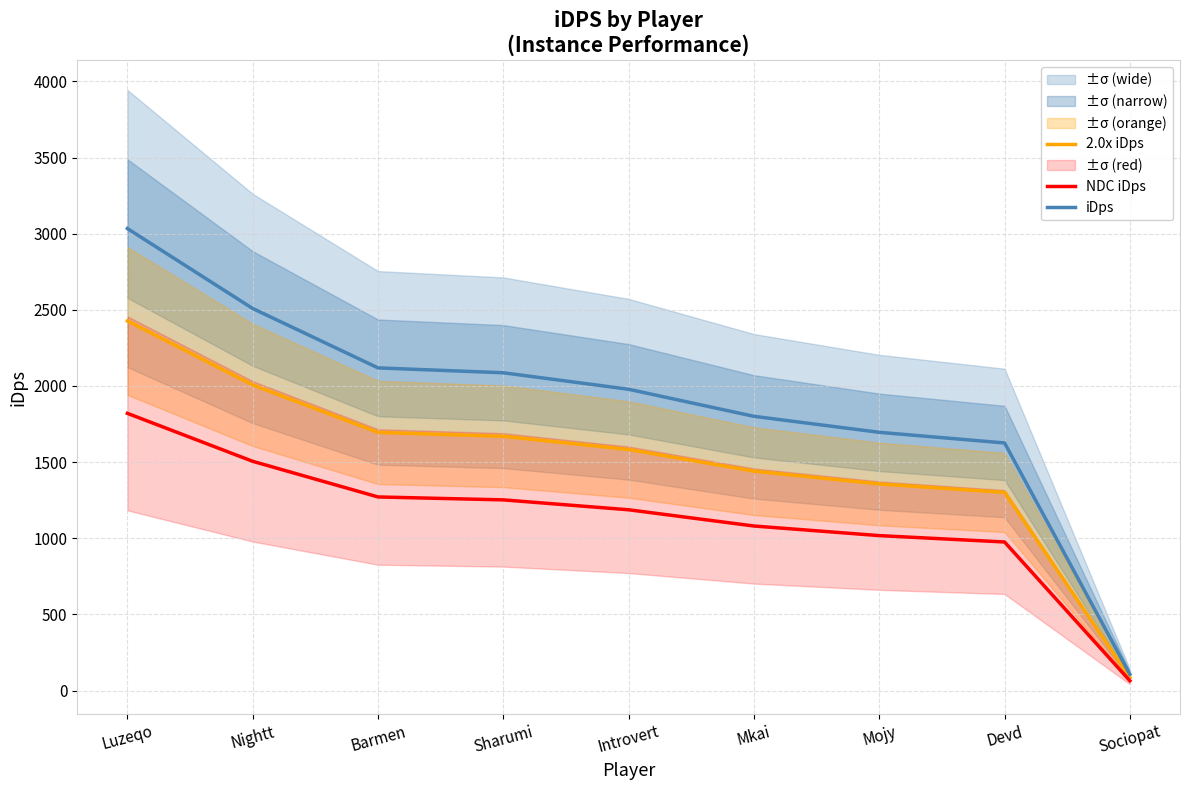

Reading right to left, extract all data points from this chart.

2.0x iDps: 85.6	1300.6	1356.4	1440.5	1582.6	1669.3	1694.9	2006.9	2426.9
NDC iDps: 64.2	975.4	1017.3	1080.4	1187.0	1252.0	1271.2	1505.2	1820.2
iDps: 107.0	1625.7	1695.5	1800.6	1978.3	2086.6	2118.6	2508.6	3033.6